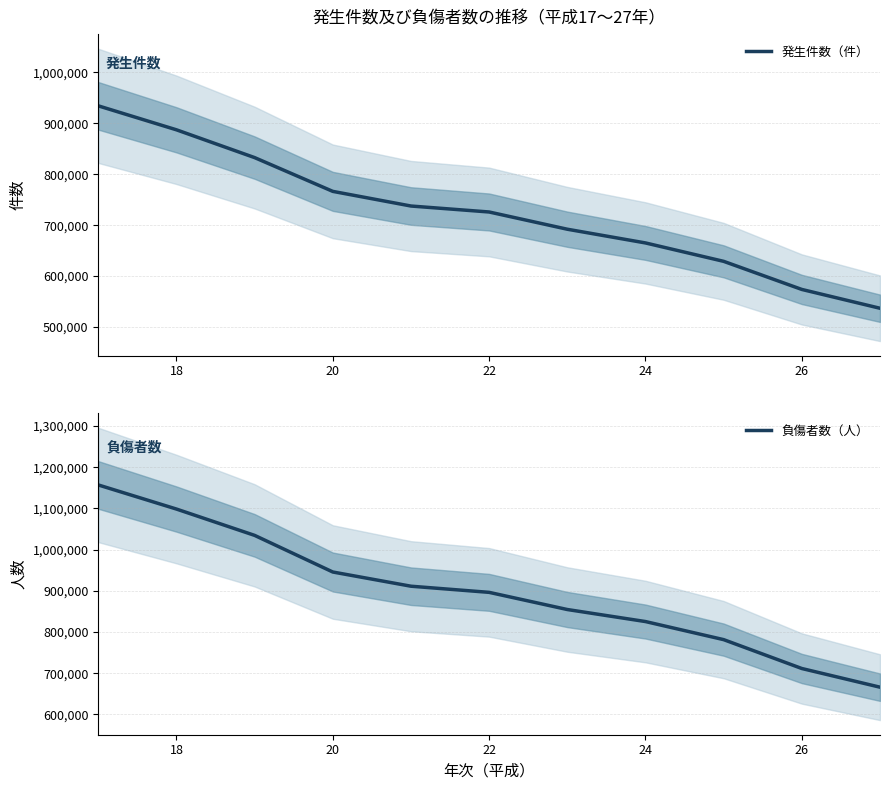

What is the difference between the 負傷者数（人） values at 24 and 18?

273172